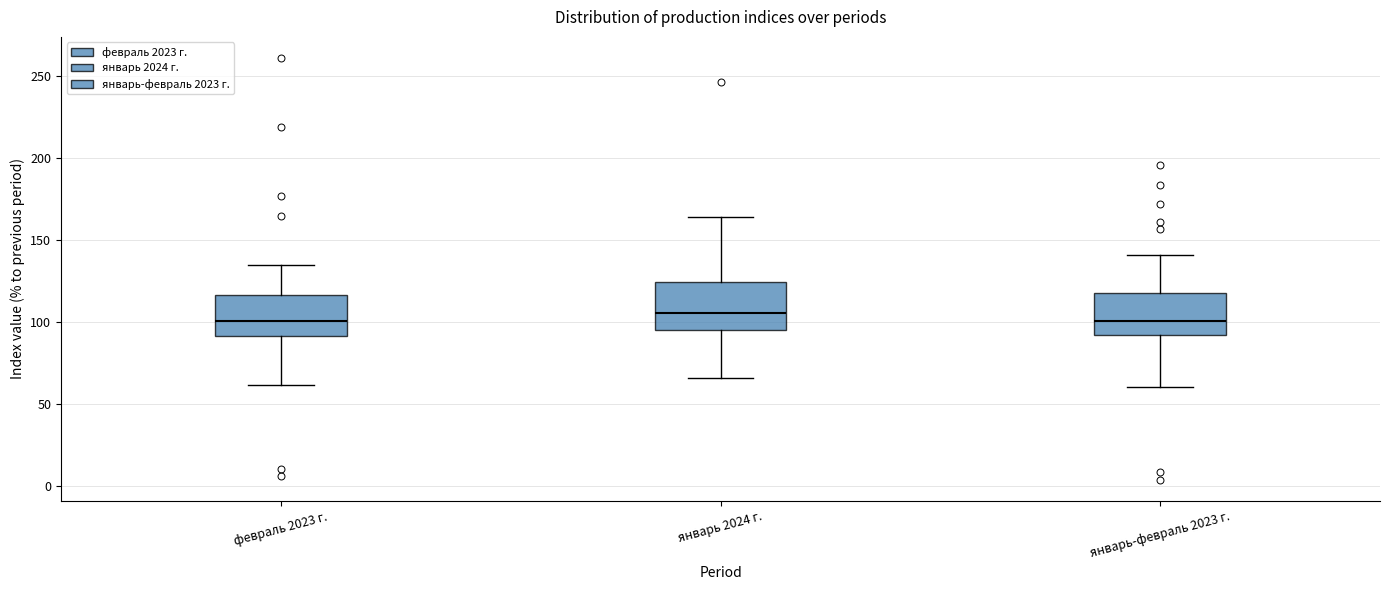

Reading left to right, read every box against the y-axis: the position of its median line, the range the box covers, and the ends of its whiskers. The values are not printed on the chart, so give them approximately, as read against the axis.

февраль 2023 г.: median 100, box 90 to 115, whiskers 60 to 135
январь 2024 г.: median 105, box 95 to 125, whiskers 65 to 165
январь-февраль 2023 г.: median 100, box 95 to 120, whiskers 60 to 140